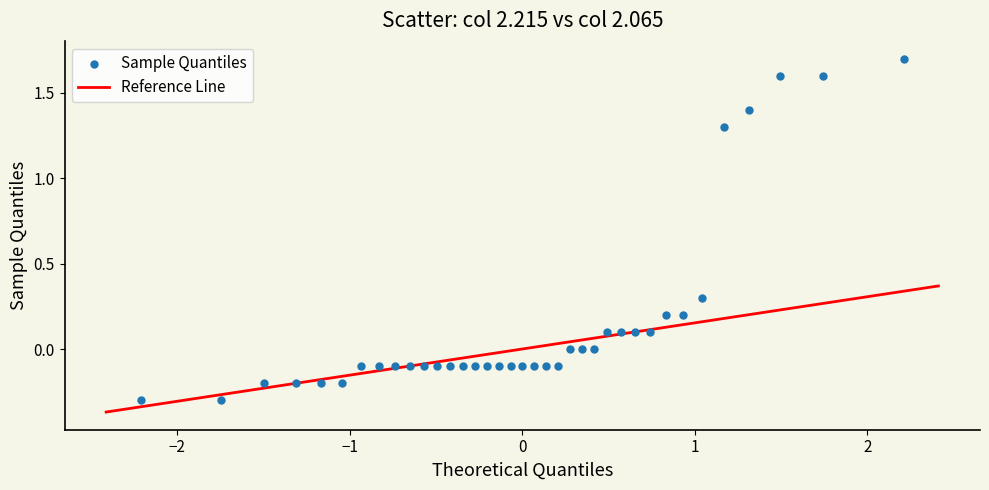

What is the range of X values (max minus min)?

4.4